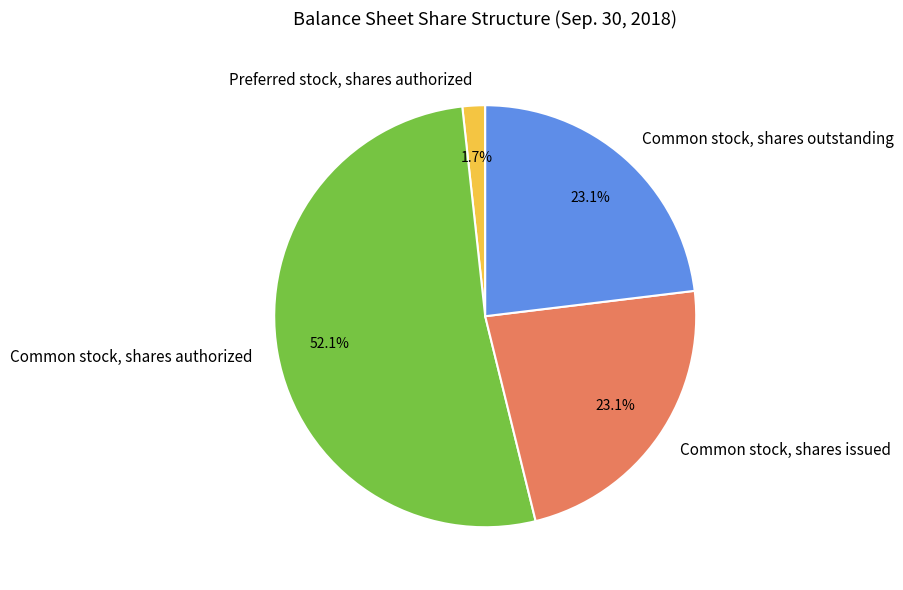

What is the largest slice in the pie chart?

Common stock, shares authorized